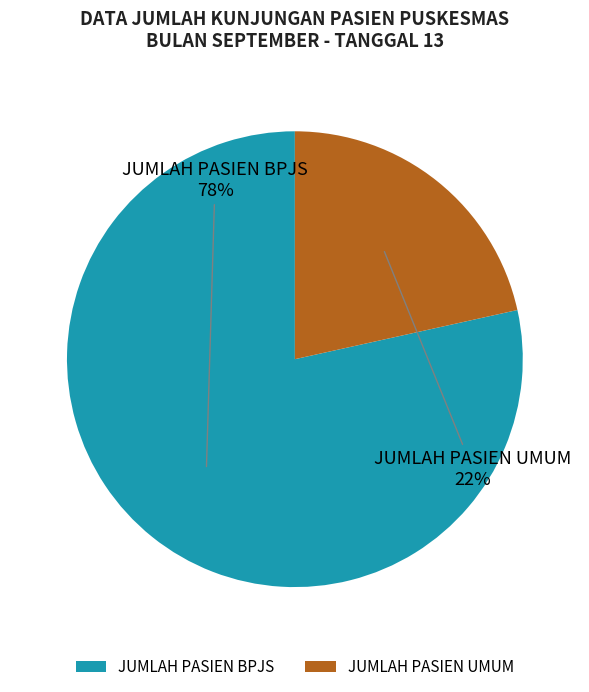

To the nearest percent, what portion does JUMLAH PASIEN UMUM represent?

22%